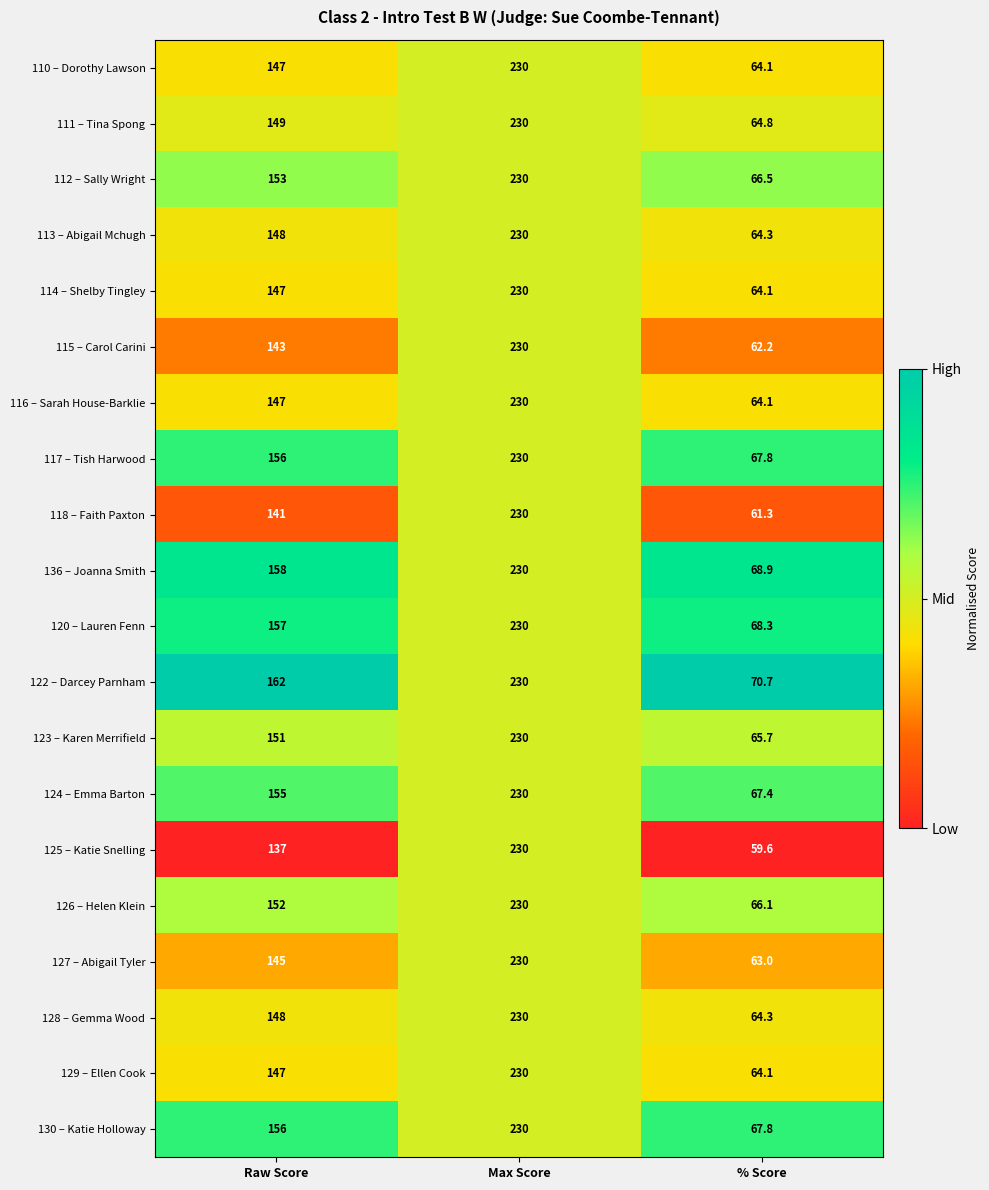

The value of 123 – Karen Merrifield at Raw Score is 237.4. True or false?

False